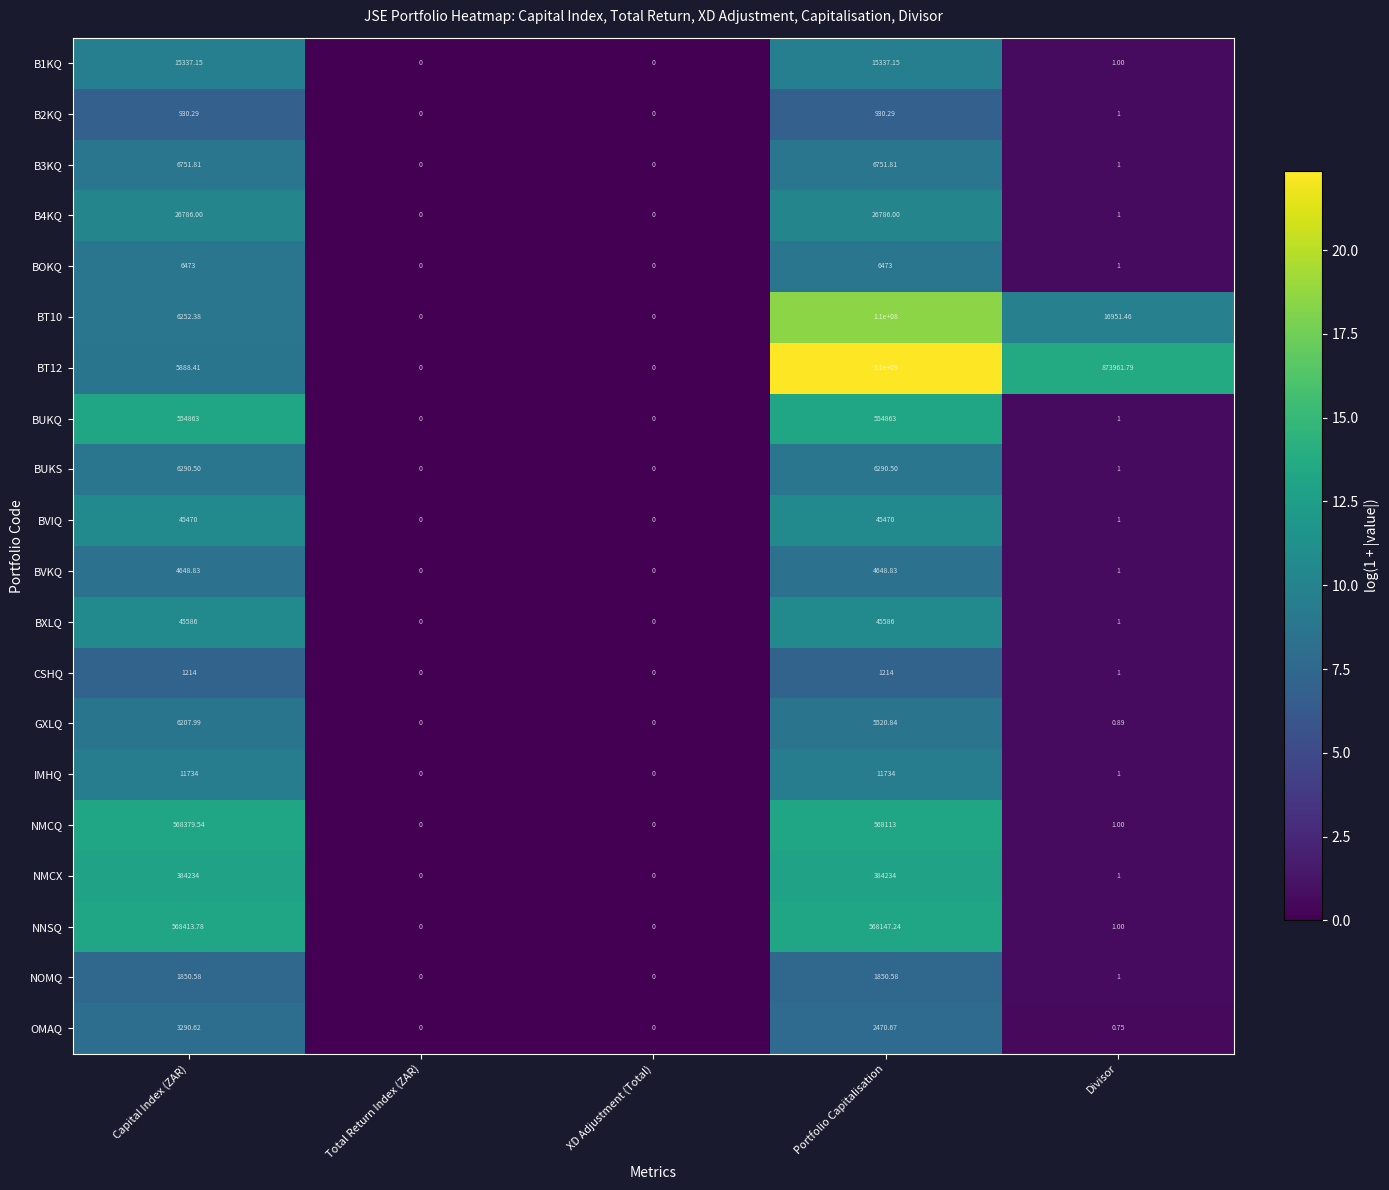

At which category does the chart reach its peak across all series?

Portfolio Capitalisation